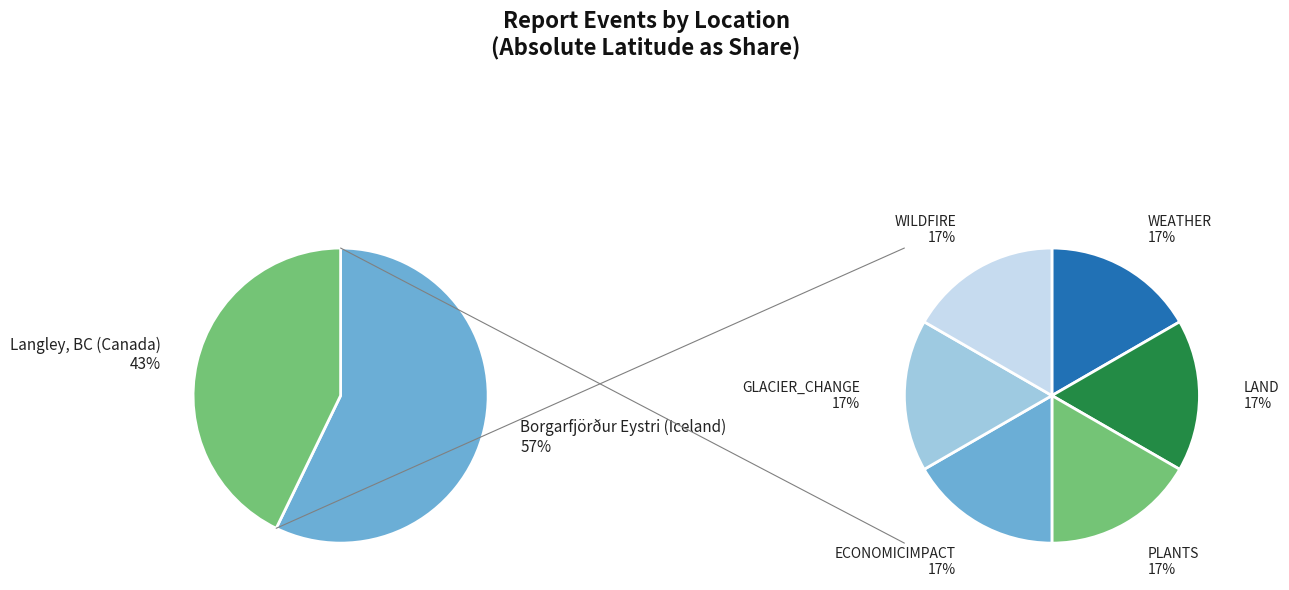

Count the number of slices in the pie.

2